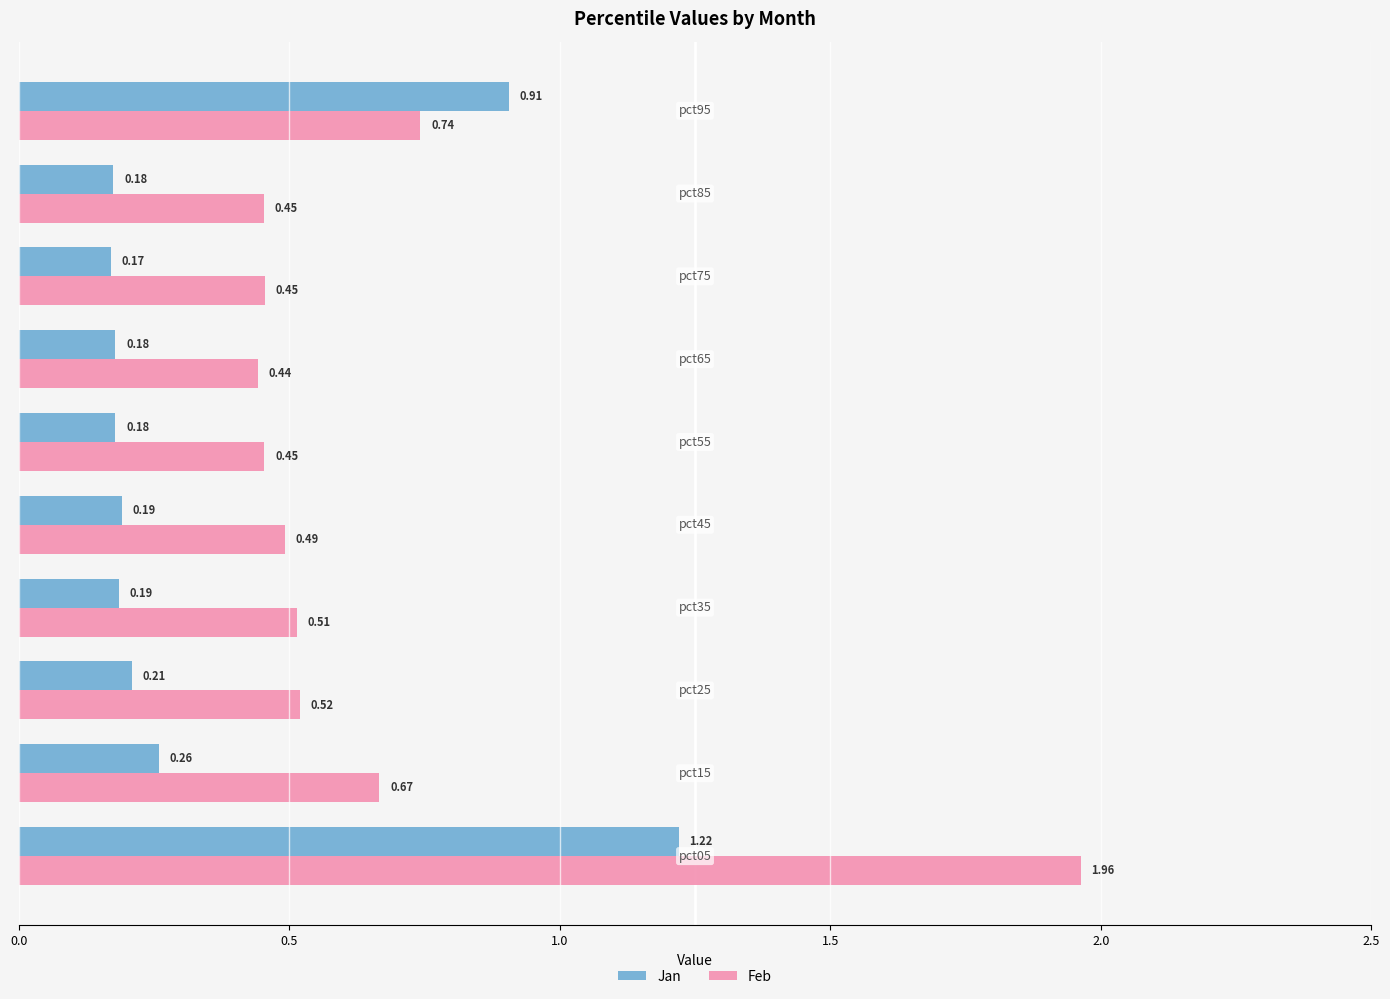

Which series has the largest range (max minus min)?

Feb